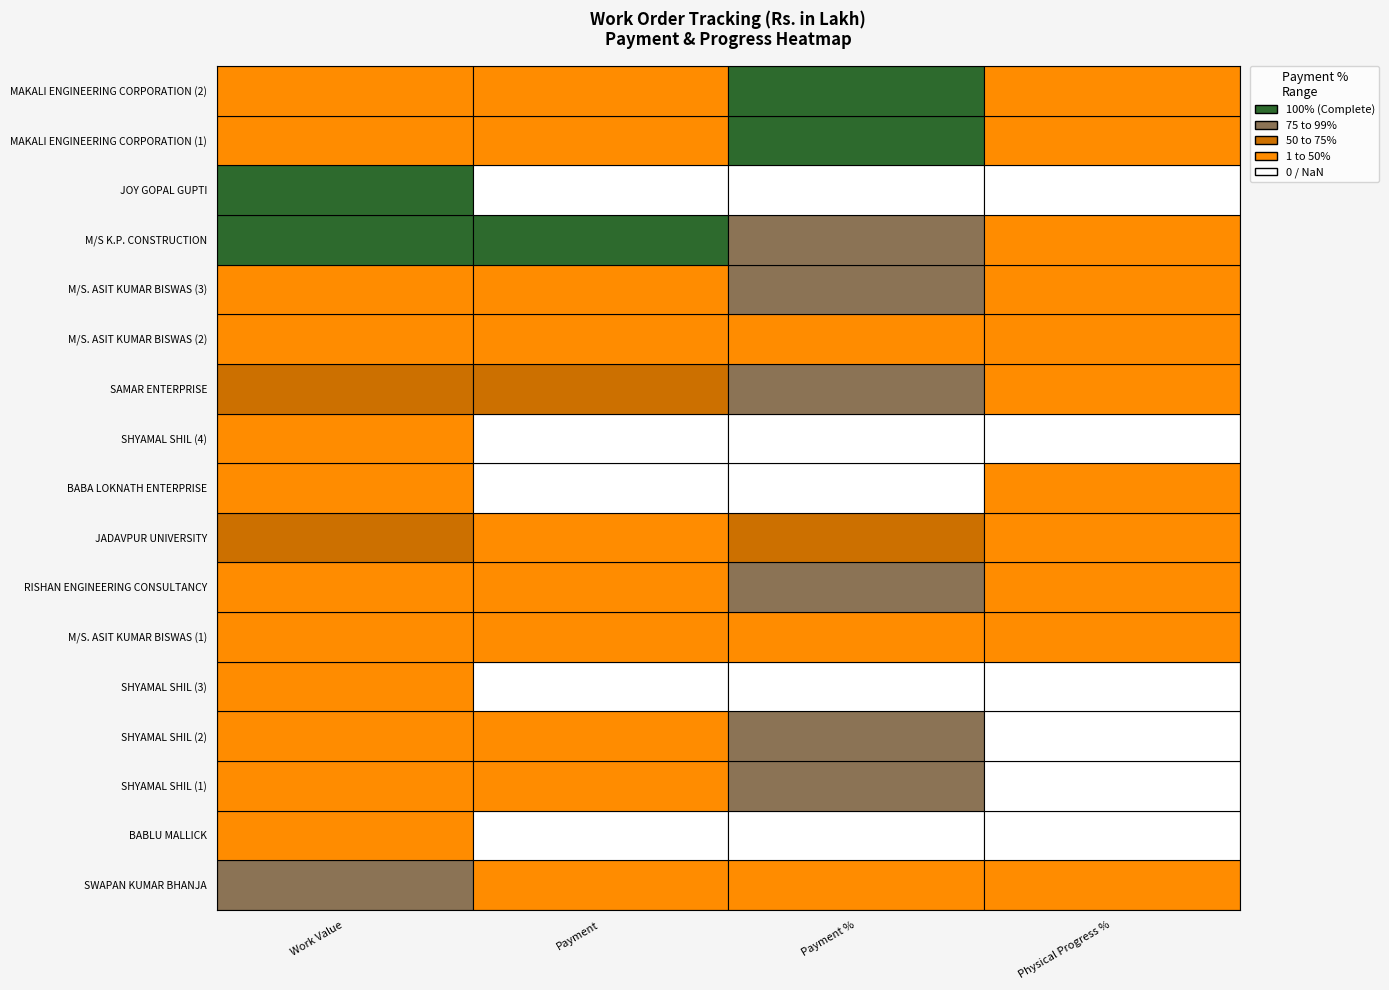

Reading left to right, transcribe all the data shown in this chart.

SWAPAN KUMAR BHANJA: Work Value=14.7	Payment=4.9	Payment %=33.2	Physical Progress %=100.0
BABLU MALLICK: Work Value=4.0	Payment=0.0	Payment %=0.0	Physical Progress %=0.0
SHYAMAL SHIL (1): Work Value=4.8	Payment=4.8	Payment %=99.1	Physical Progress %=0.0
SHYAMAL SHIL (2): Work Value=4.8	Payment=4.8	Payment %=99.4	Physical Progress %=0.0
SHYAMAL SHIL (3): Work Value=4.8	Payment=0.0	Payment %=0.0	Physical Progress %=0.0
M/S. ASIT KUMAR BISWAS (1): Work Value=0.5	Payment=0.2	Payment %=49.9	Physical Progress %=100.0
RISHAN ENGINEERING CONSULTANCY: Work Value=0.7	Payment=0.6	Payment %=79.4	Physical Progress %=100.0
JADAVPUR UNIVERSITY: Work Value=5.9	Payment=3.0	Payment %=50.0	Physical Progress %=100.0
BABA LOKNATH ENTERPRISE: Work Value=0.5	Payment=0.0	Payment %=0.0	Physical Progress %=100.0
SHYAMAL SHIL (4): Work Value=1.0	Payment=0.0	Payment %=0.0	Physical Progress %=0.0
SAMAR ENTERPRISE: Work Value=5.6	Payment=5.3	Payment %=94.9	Physical Progress %=100.0
M/S. ASIT KUMAR BISWAS (2): Work Value=4.7	Payment=2.1	Payment %=45.9	Physical Progress %=100.0
M/S. ASIT KUMAR BISWAS (3): Work Value=1.3	Payment=1.3	Payment %=95.7	Physical Progress %=100.0
M/S K.P. CONSTRUCTION: Work Value=50.2	Payment=50.1	Payment %=99.8	Physical Progress %=100.0
JOY GOPAL GUPTI: Work Value=84.5	Payment=0.0	Payment %=0.0	Physical Progress %=0.0
MAKALI ENGINEERING CORPORATION (1): Work Value=5.0	Payment=5.0	Payment %=100.0	Physical Progress %=100.0
MAKALI ENGINEERING CORPORATION (2): Work Value=4.9	Payment=4.9	Payment %=100.0	Physical Progress %=100.0